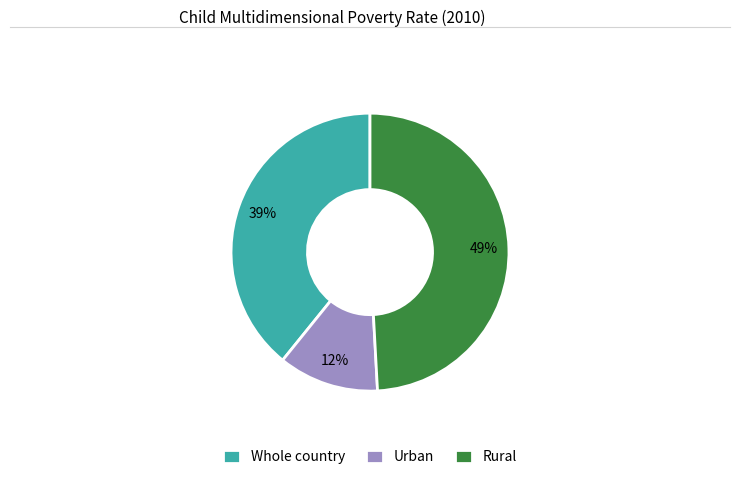

What is the largest slice in the pie chart?

Rural